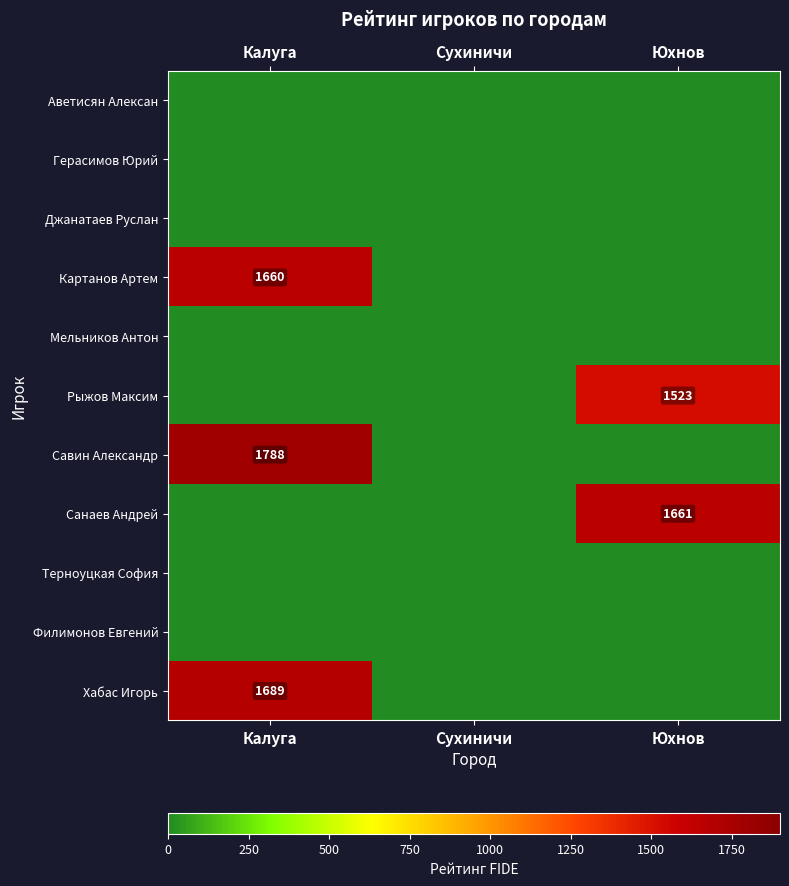

Rank the categories by Савин Александр value from lowest to highest.

Сухиничи, Юхнов, Калуга